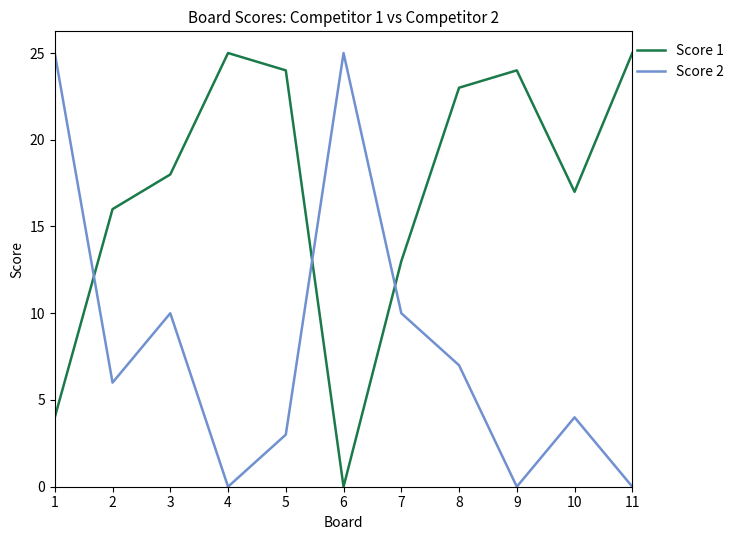

How many intersections are there between Score 1 and Score 2?

3